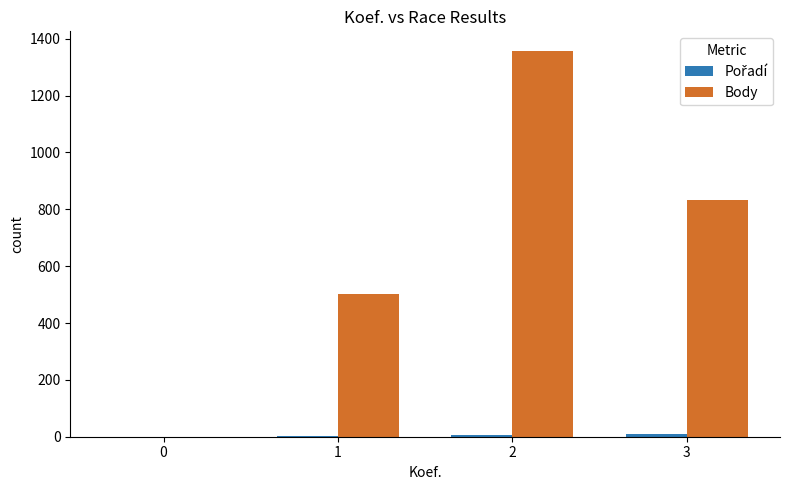

Count the number of data series in this chart.

2